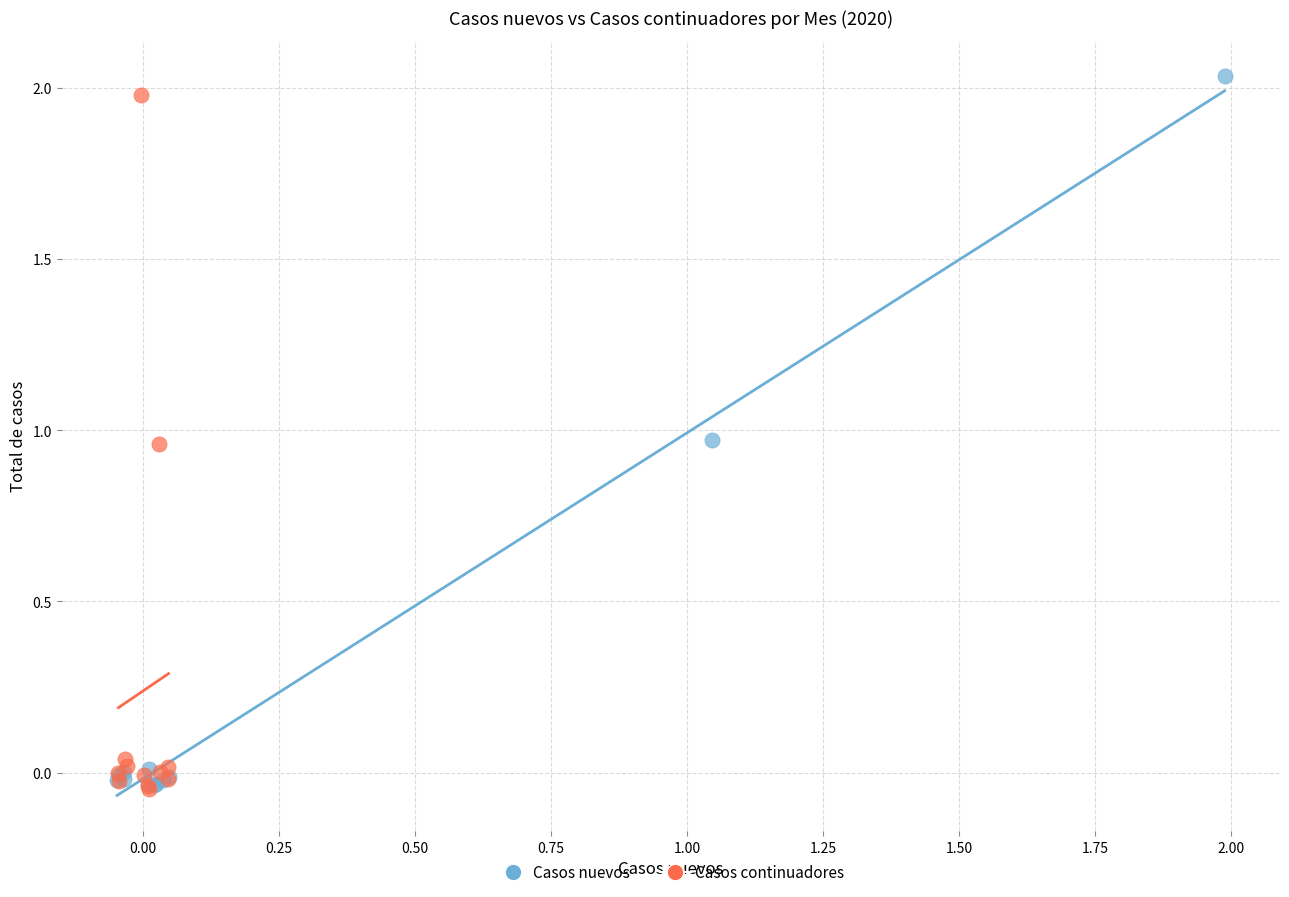

Which series has the widest spread of Y values?

Casos nuevos